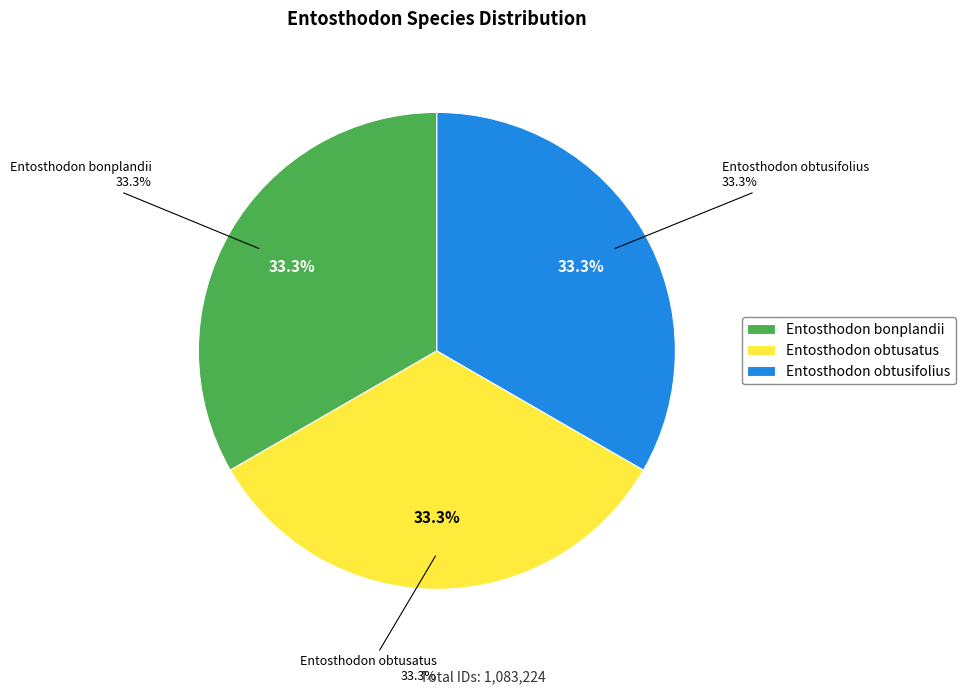

What is the total percentage of Entosthodon obtusifolius and Entosthodon obtusatus?

66.7%